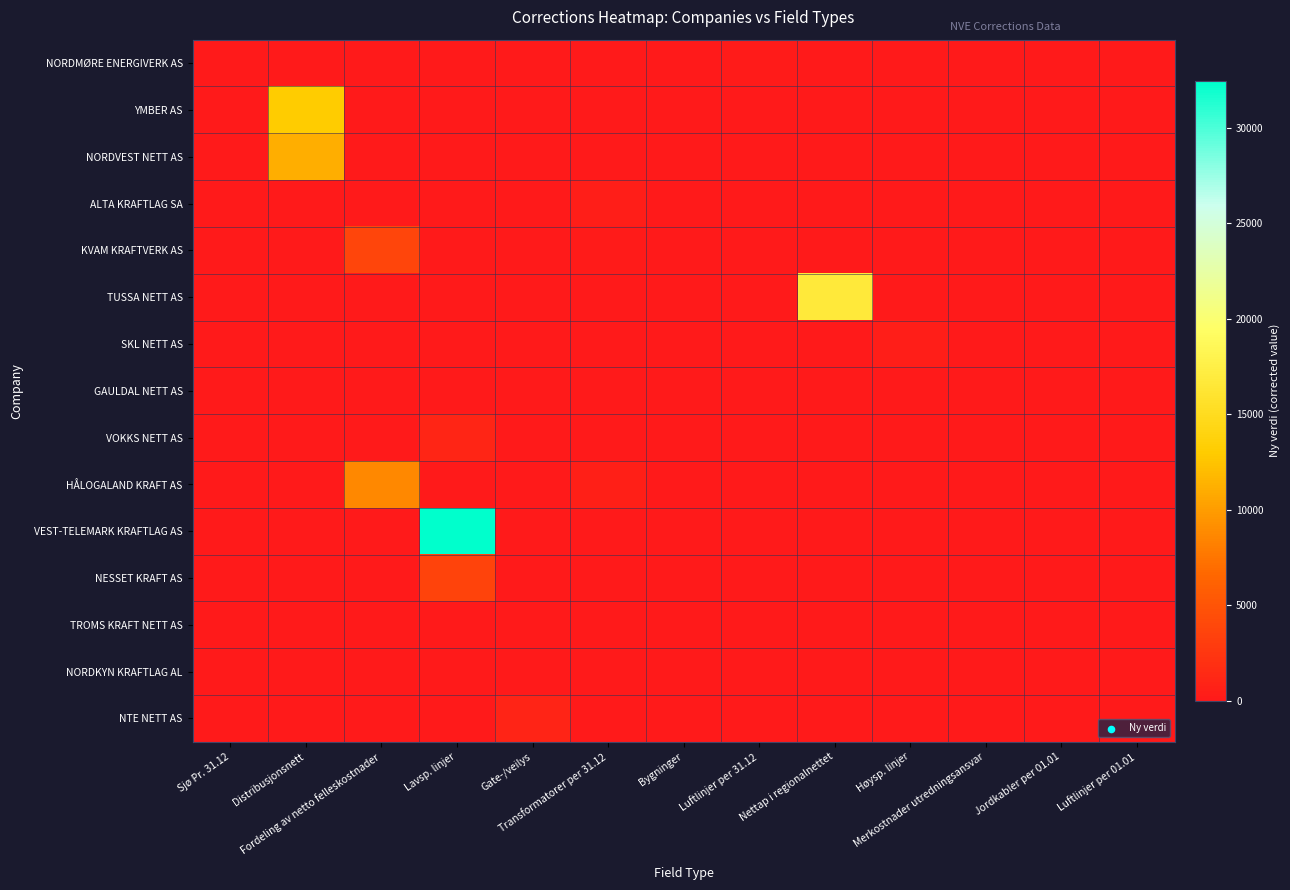

Reading left to right, transcribe all the data shown in this chart.

NORDMØRE ENERGIVERK AS: Sjø Pr. 31.12=8.0	Distribusjonsnett=0.0	Fordeling av netto felleskostnader=0.0	Lavsp. linjer=0.0	Gate-/veilys=0.0	Transformatorer per 31.12=0.0	Bygninger=0.0	Luftlinjer per 31.12=158.0	Nettap i regionalnettet=0.0	Høysp. linjer=0.0	Merkostnader utredningsansvar=0.0	Jordkabler per 01.01=0.0	Luftlinjer per 01.01=0.0
YMBER AS: Sjø Pr. 31.12=0.0	Distribusjonsnett=12981.0	Fordeling av netto felleskostnader=0.0	Lavsp. linjer=0.0	Gate-/veilys=0.0	Transformatorer per 31.12=0.0	Bygninger=0.0	Luftlinjer per 31.12=0.0	Nettap i regionalnettet=0.0	Høysp. linjer=0.0	Merkostnader utredningsansvar=0.0	Jordkabler per 01.01=0.0	Luftlinjer per 01.01=0.0
NORDVEST NETT AS: Sjø Pr. 31.12=0.0	Distribusjonsnett=11075.0	Fordeling av netto felleskostnader=0.0	Lavsp. linjer=0.0	Gate-/veilys=0.0	Transformatorer per 31.12=0.0	Bygninger=0.0	Luftlinjer per 31.12=0.0	Nettap i regionalnettet=0.0	Høysp. linjer=0.0	Merkostnader utredningsansvar=0.0	Jordkabler per 01.01=0.0	Luftlinjer per 01.01=0.0
ALTA KRAFTLAG SA: Sjø Pr. 31.12=18.0	Distribusjonsnett=0.0	Fordeling av netto felleskostnader=0.0	Lavsp. linjer=0.0	Gate-/veilys=0.0	Transformatorer per 31.12=419.0	Bygninger=0.0	Luftlinjer per 31.12=0.0	Nettap i regionalnettet=0.0	Høysp. linjer=0.0	Merkostnader utredningsansvar=0.0	Jordkabler per 01.01=0.0	Luftlinjer per 01.01=0.0
KVAM KRAFTVERK AS: Sjø Pr. 31.12=0.0	Distribusjonsnett=0.0	Fordeling av netto felleskostnader=3781.0	Lavsp. linjer=0.0	Gate-/veilys=0.0	Transformatorer per 31.12=150.0	Bygninger=0.0	Luftlinjer per 31.12=0.0	Nettap i regionalnettet=0.0	Høysp. linjer=0.0	Merkostnader utredningsansvar=0.0	Jordkabler per 01.01=82.6	Luftlinjer per 01.01=0.0
TUSSA NETT AS: Sjø Pr. 31.12=0.0	Distribusjonsnett=0.0	Fordeling av netto felleskostnader=0.0	Lavsp. linjer=0.0	Gate-/veilys=0.0	Transformatorer per 31.12=0.0	Bygninger=0.0	Luftlinjer per 31.12=0.0	Nettap i regionalnettet=16715.0	Høysp. linjer=0.0	Merkostnader utredningsansvar=0.0	Jordkabler per 01.01=0.0	Luftlinjer per 01.01=0.0
SKL NETT AS: Sjø Pr. 31.12=0.0	Distribusjonsnett=0.0	Fordeling av netto felleskostnader=0.0	Lavsp. linjer=0.0	Gate-/veilys=4.0	Transformatorer per 31.12=0.0	Bygninger=0.0	Luftlinjer per 31.12=0.0	Nettap i regionalnettet=0.0	Høysp. linjer=437.0	Merkostnader utredningsansvar=0.0	Jordkabler per 01.01=0.0	Luftlinjer per 01.01=0.0
GAULDAL NETT AS: Sjø Pr. 31.12=0.0	Distribusjonsnett=0.0	Fordeling av netto felleskostnader=0.0	Lavsp. linjer=0.0	Gate-/veilys=0.0	Transformatorer per 31.12=0.0	Bygninger=0.0	Luftlinjer per 31.12=0.0	Nettap i regionalnettet=0.0	Høysp. linjer=0.0	Merkostnader utredningsansvar=0.0	Jordkabler per 01.01=0.0	Luftlinjer per 01.01=0.0
VOKKS NETT AS: Sjø Pr. 31.12=0.0	Distribusjonsnett=0.0	Fordeling av netto felleskostnader=0.0	Lavsp. linjer=1079.0	Gate-/veilys=0.0	Transformatorer per 31.12=0.0	Bygninger=0.0	Luftlinjer per 31.12=0.0	Nettap i regionalnettet=0.0	Høysp. linjer=0.0	Merkostnader utredningsansvar=0.0	Jordkabler per 01.01=0.0	Luftlinjer per 01.01=0.0
HÅLOGALAND KRAFT AS: Sjø Pr. 31.12=0.0	Distribusjonsnett=0.0	Fordeling av netto felleskostnader=8730.0	Lavsp. linjer=0.0	Gate-/veilys=0.0	Transformatorer per 31.12=514.0	Bygninger=0.0	Luftlinjer per 31.12=0.0	Nettap i regionalnettet=0.0	Høysp. linjer=0.0	Merkostnader utredningsansvar=0.0	Jordkabler per 01.01=0.0	Luftlinjer per 01.01=0.0
VEST-TELEMARK KRAFTLAG AS: Sjø Pr. 31.12=0.0	Distribusjonsnett=0.0	Fordeling av netto felleskostnader=0.0	Lavsp. linjer=32473.0	Gate-/veilys=0.0	Transformatorer per 31.12=0.0	Bygninger=0.0	Luftlinjer per 31.12=0.0	Nettap i regionalnettet=0.0	Høysp. linjer=0.0	Merkostnader utredningsansvar=0.0	Jordkabler per 01.01=0.0	Luftlinjer per 01.01=0.0
NESSET KRAFT AS: Sjø Pr. 31.12=0.0	Distribusjonsnett=0.0	Fordeling av netto felleskostnader=0.0	Lavsp. linjer=3581.0	Gate-/veilys=0.0	Transformatorer per 31.12=0.0	Bygninger=0.0	Luftlinjer per 31.12=0.0	Nettap i regionalnettet=0.0	Høysp. linjer=0.0	Merkostnader utredningsansvar=0.0	Jordkabler per 01.01=0.0	Luftlinjer per 01.01=0.0
TROMS KRAFT NETT AS: Sjø Pr. 31.12=68.0	Distribusjonsnett=0.0	Fordeling av netto felleskostnader=0.0	Lavsp. linjer=0.0	Gate-/veilys=0.0	Transformatorer per 31.12=0.0	Bygninger=0.0	Luftlinjer per 31.12=0.0	Nettap i regionalnettet=0.0	Høysp. linjer=0.0	Merkostnader utredningsansvar=68.0	Jordkabler per 01.01=0.0	Luftlinjer per 01.01=0.0
NORDKYN KRAFTLAG AL: Sjø Pr. 31.12=0.0	Distribusjonsnett=0.0	Fordeling av netto felleskostnader=0.0	Lavsp. linjer=0.0	Gate-/veilys=0.0	Transformatorer per 31.12=0.0	Bygninger=0.0	Luftlinjer per 31.12=0.0	Nettap i regionalnettet=0.0	Høysp. linjer=0.0	Merkostnader utredningsansvar=0.0	Jordkabler per 01.01=0.0	Luftlinjer per 01.01=0.0
NTE NETT AS: Sjø Pr. 31.12=0.0	Distribusjonsnett=0.0	Fordeling av netto felleskostnader=0.0	Lavsp. linjer=0.0	Gate-/veilys=983.0	Transformatorer per 31.12=0.0	Bygninger=0.0	Luftlinjer per 31.12=0.0	Nettap i regionalnettet=0.0	Høysp. linjer=0.0	Merkostnader utredningsansvar=0.0	Jordkabler per 01.01=0.0	Luftlinjer per 01.01=0.0